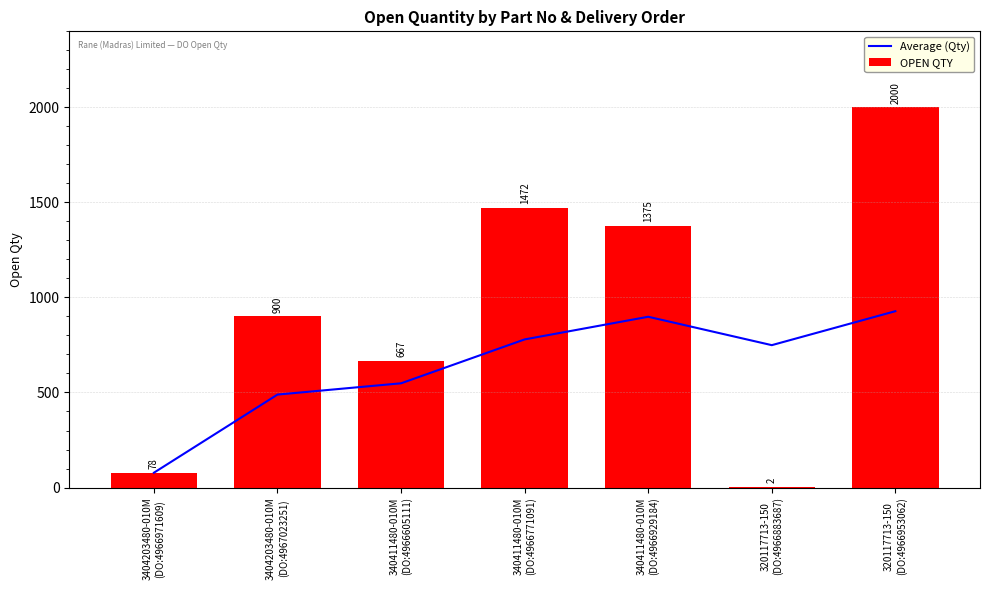

What position from the left is 320117713-150
(DO:4966953062)?

7